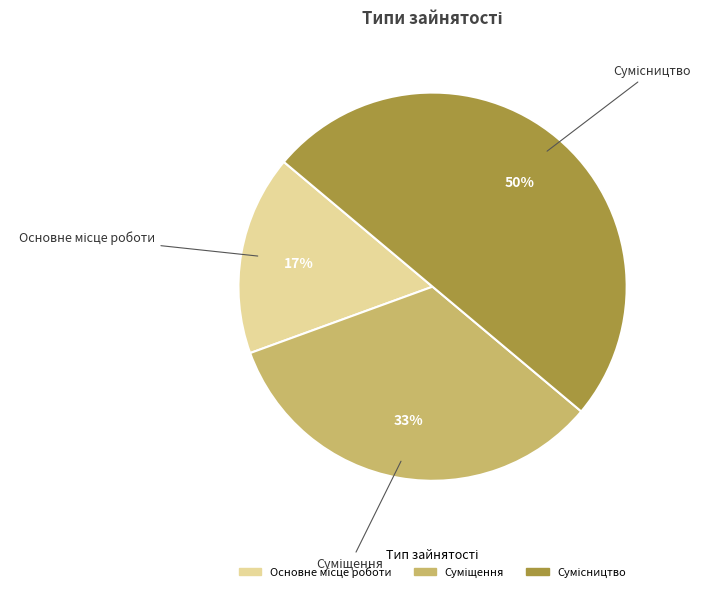

To the nearest percent, what is the average slice percentage?

33%